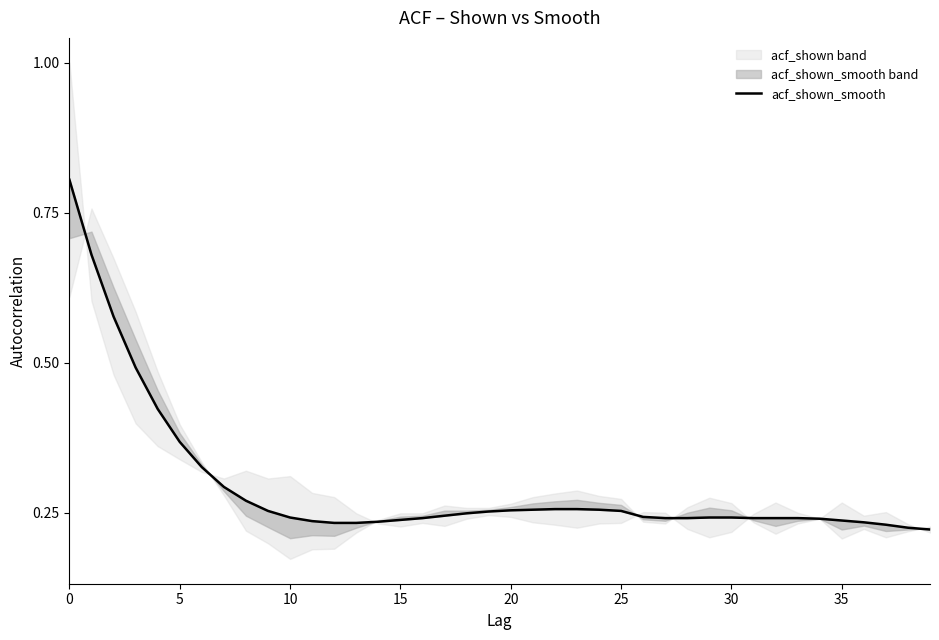

Does the chart display data point markers on the line(s)?

No